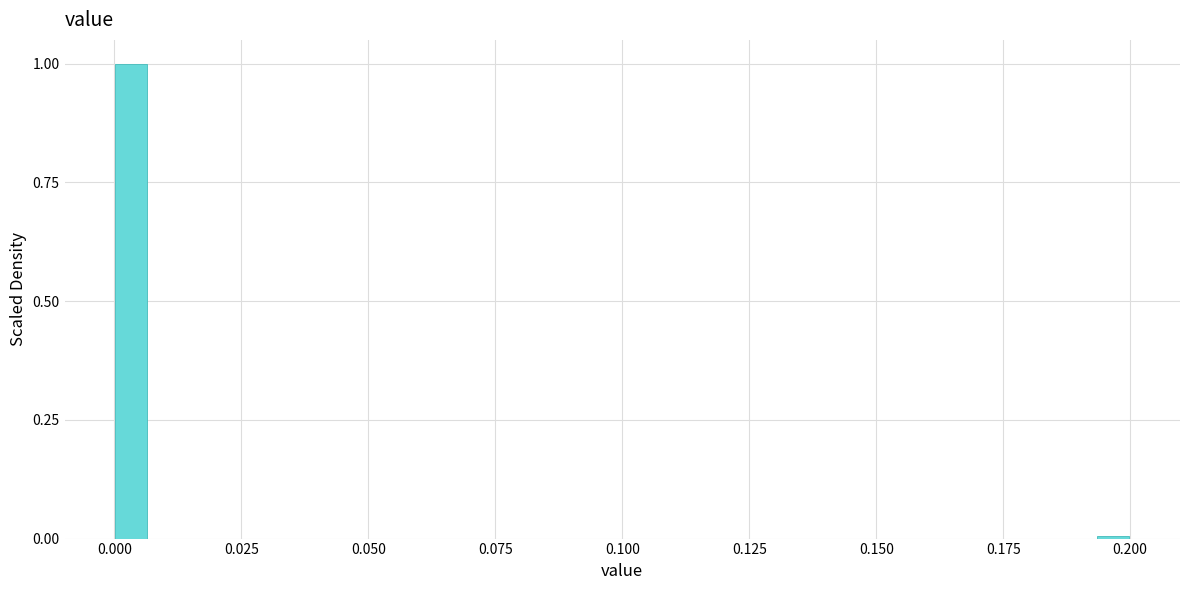

Read against the x-axis, roughly where is the centre of the tallest bar?

0.005